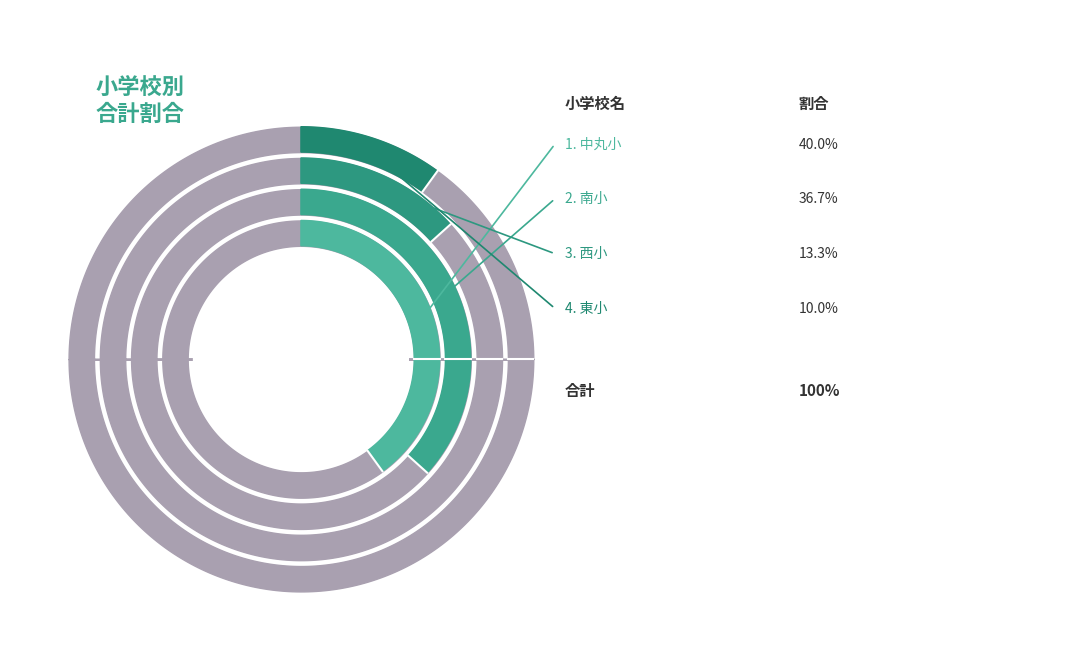

Is there a majority slice in this chart?

No